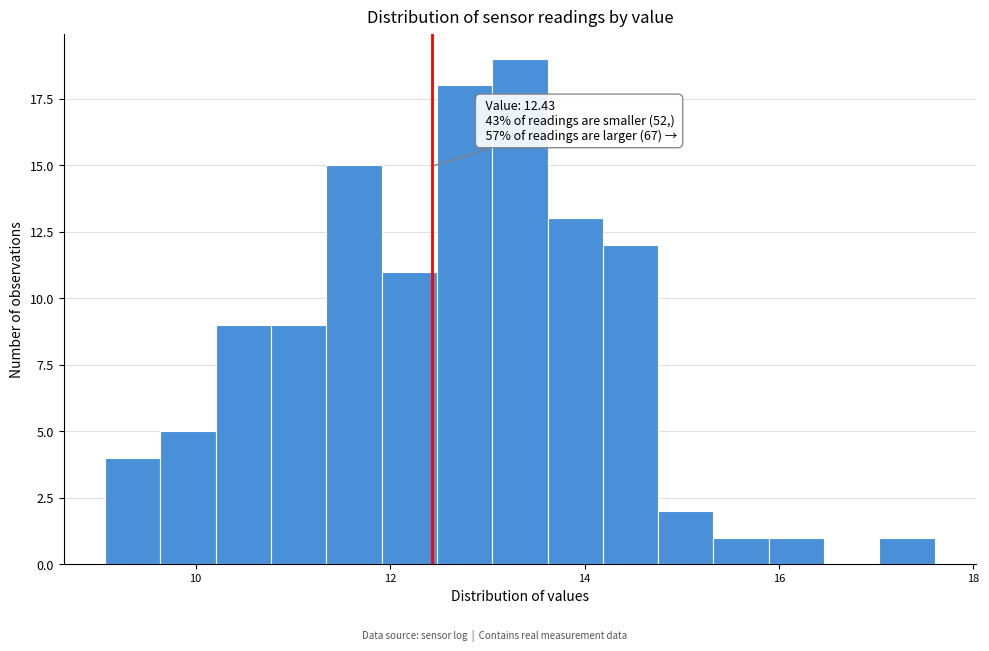

Read against the x-axis, roughly where is the centre of the tallest bar?

13.4